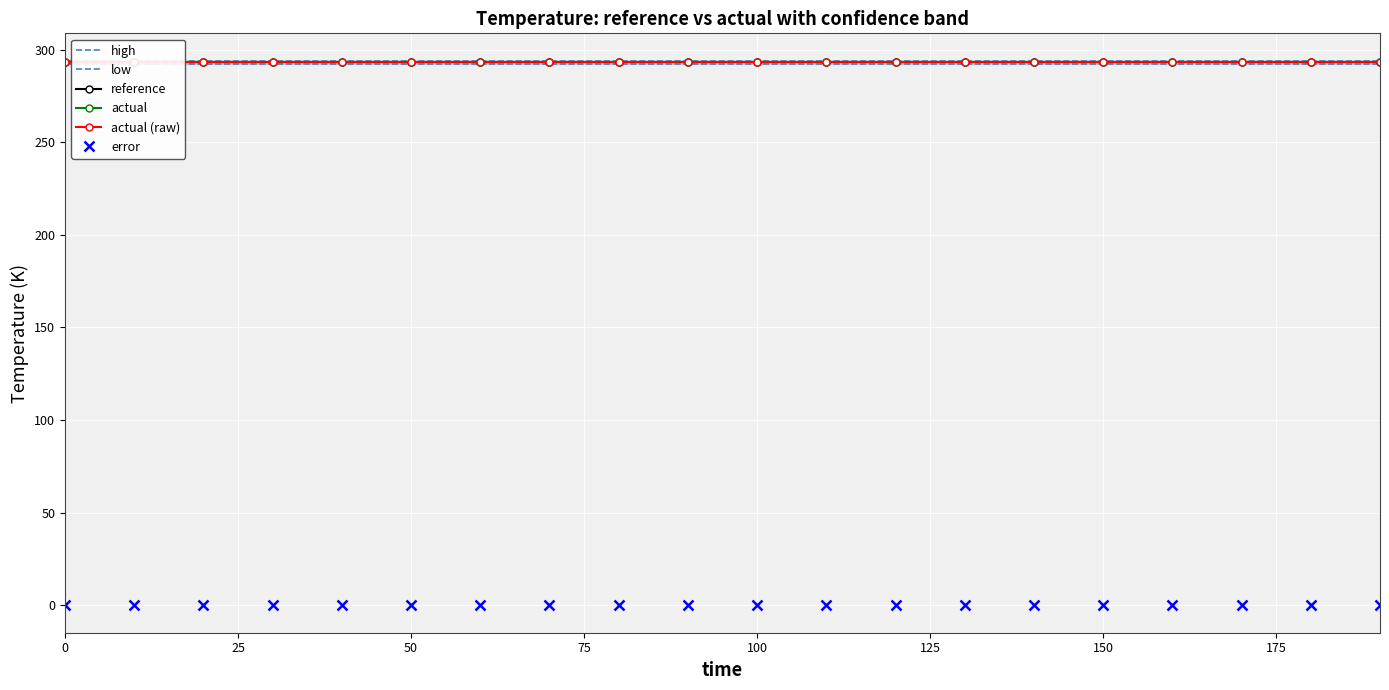

True or false: error and actual intersect in this chart.

False